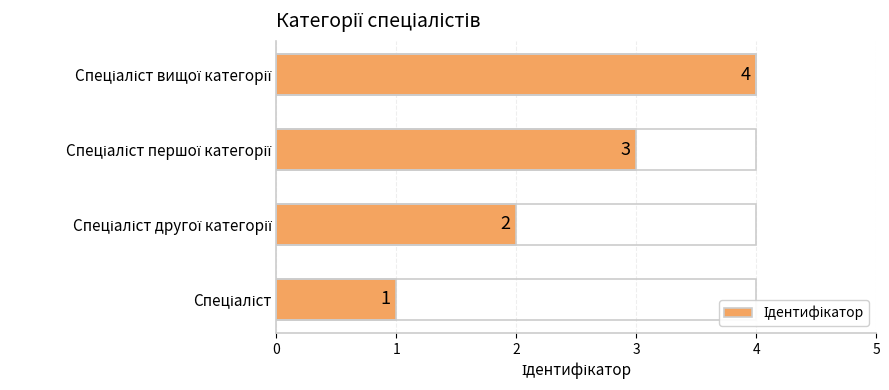

How many values are between 2 and 4?

3